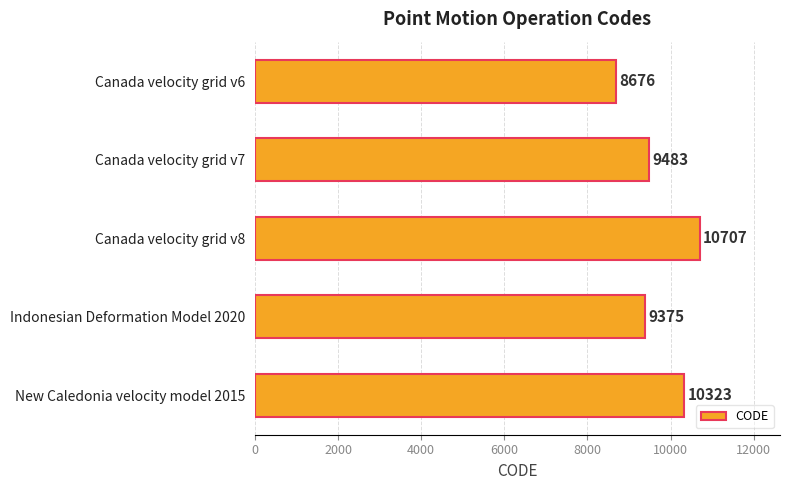

What is the smallest value displayed?

8676